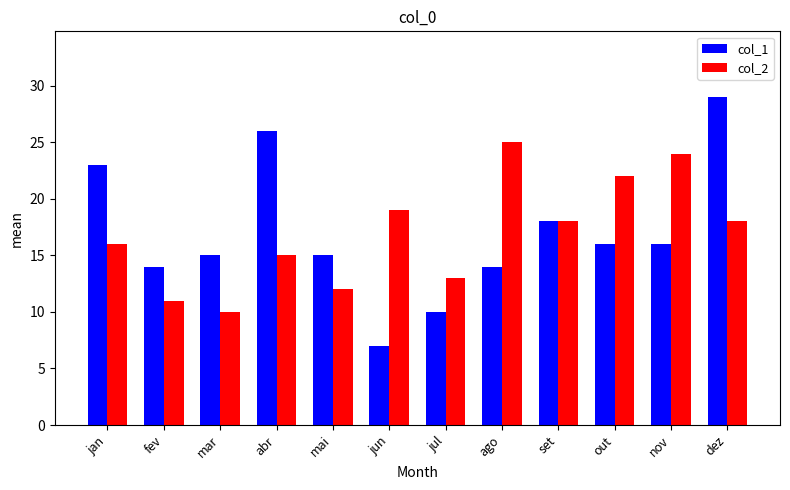

Rank the series at jan from lowest to highest value.

col_2, col_1